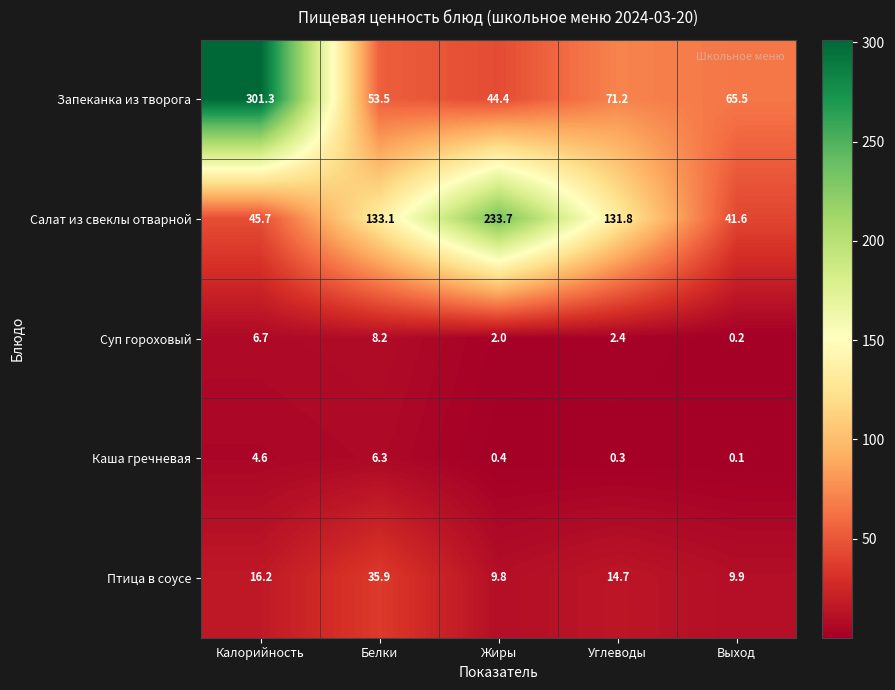

Which series has the largest total across all categories?

Салат из свеклы отварной